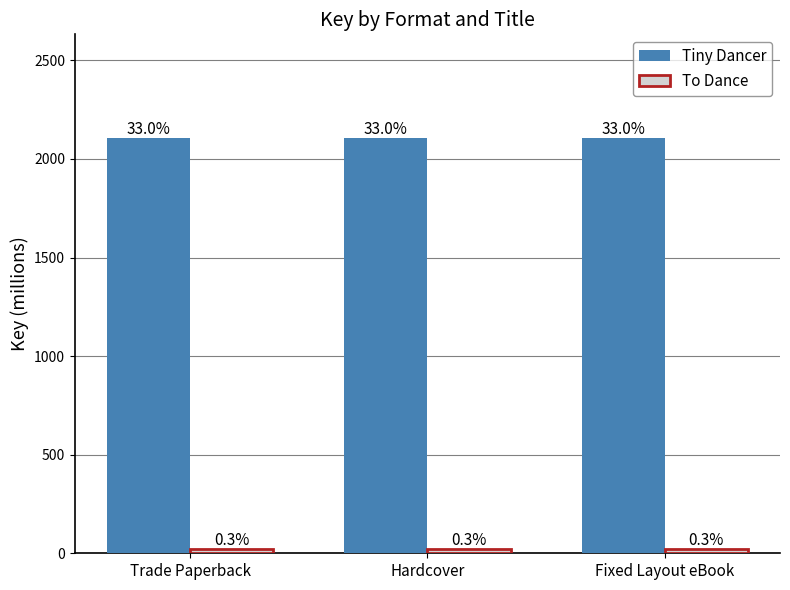

Reading left to right, extract all data points from this chart.

Tiny Dancer: 2105.6	2105.6	2105.6
To Dance: 21.4	21.4	21.4